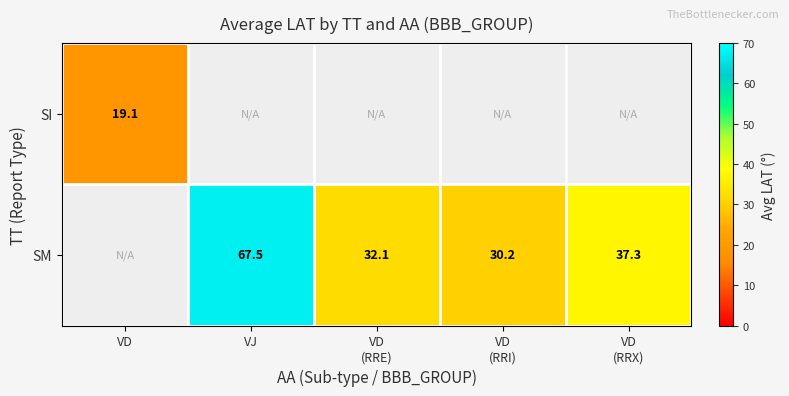

True or false: SM has a value of 67.5 at VJ.

True